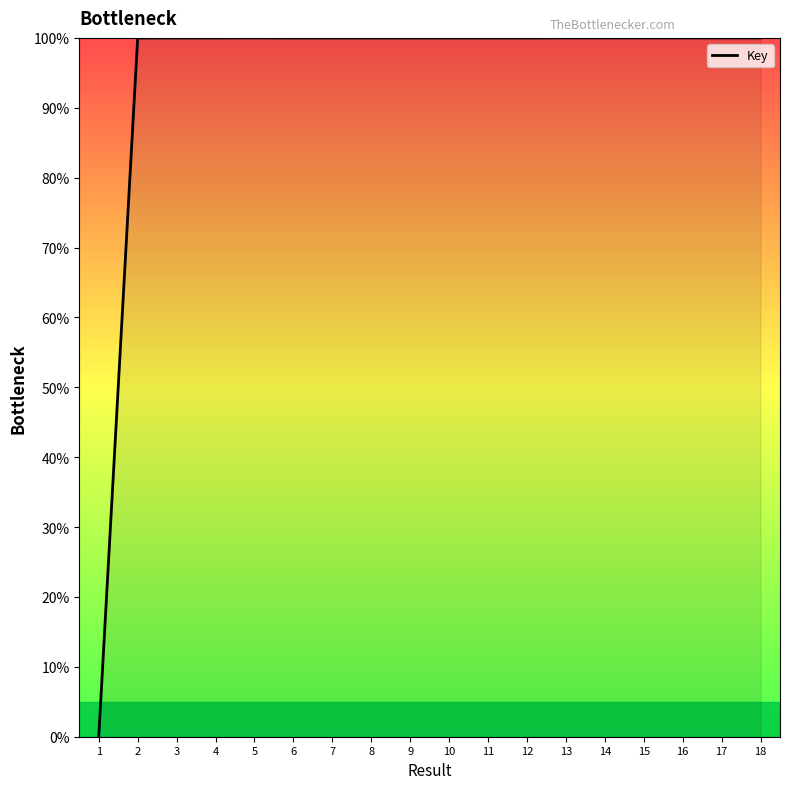

How many distinct data groups are displayed?

1